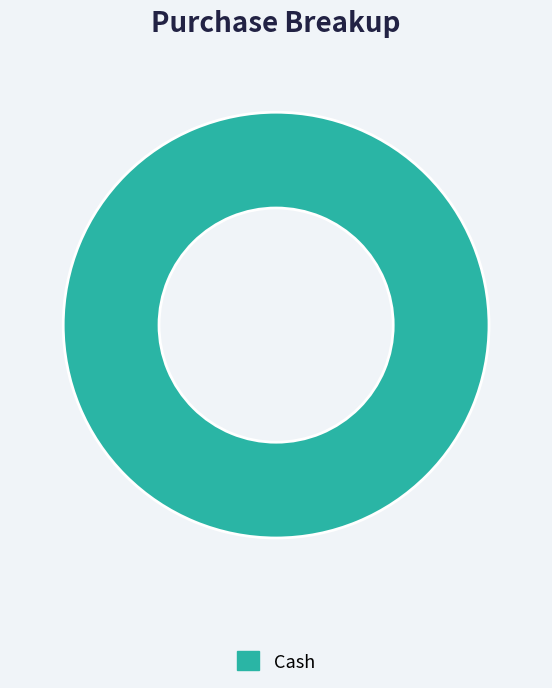

Which slice represents more than half of the pie?

Cash